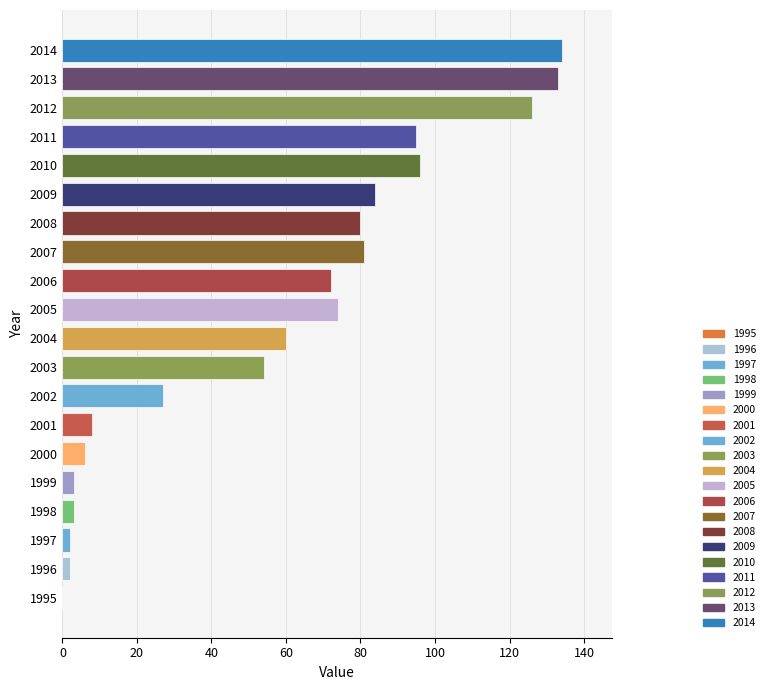

Count the number of data series in this chart.

1